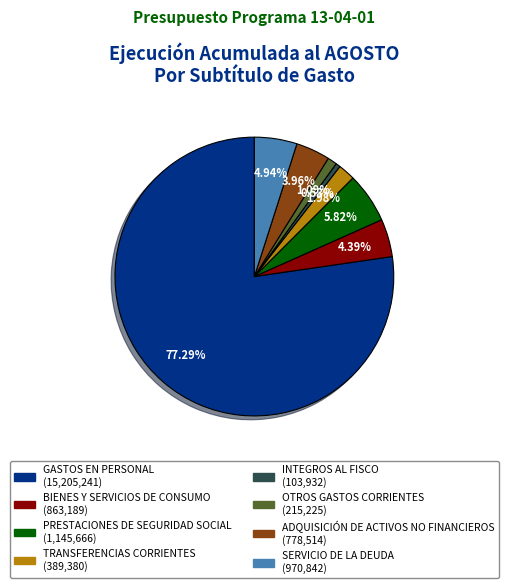

Does ADQUISICIÓN DE ACTIVOS NO FINANCIEROS represent more than half of the total?

No